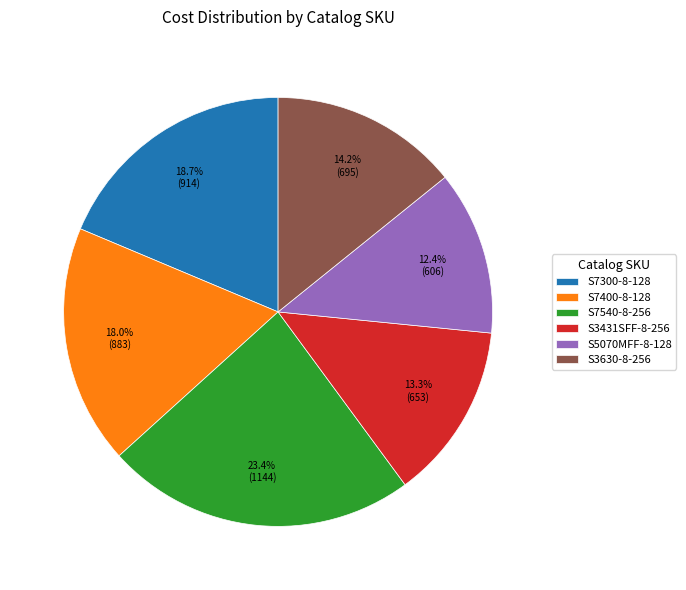

To the nearest percent, what portion does S7300-8-128 represent?

19%